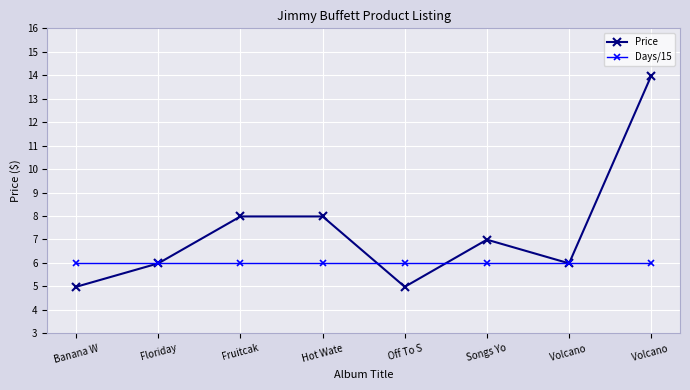

True or false: Days/15 and Price cross at least once.

True